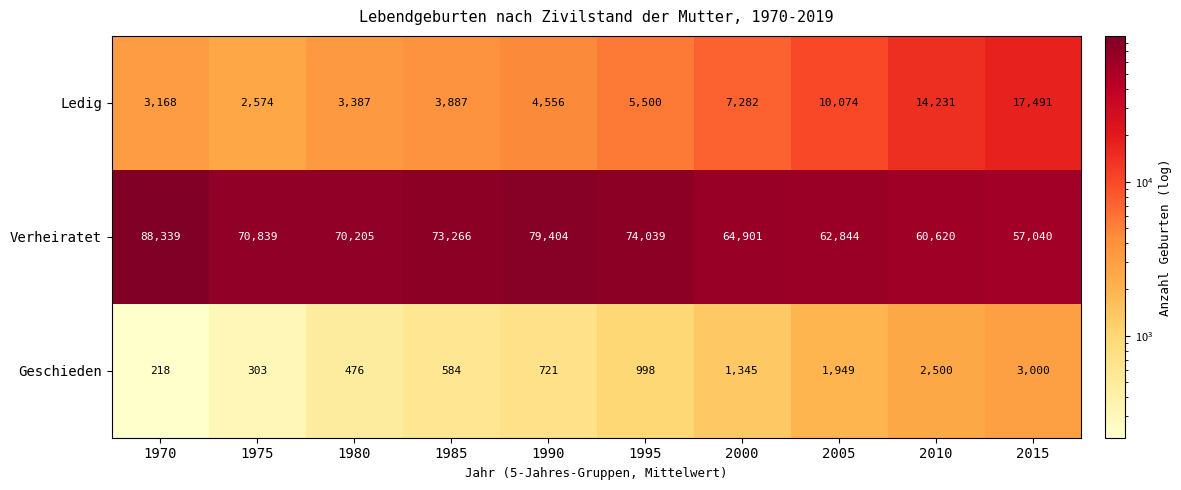

Count the number of categories in the chart.

10